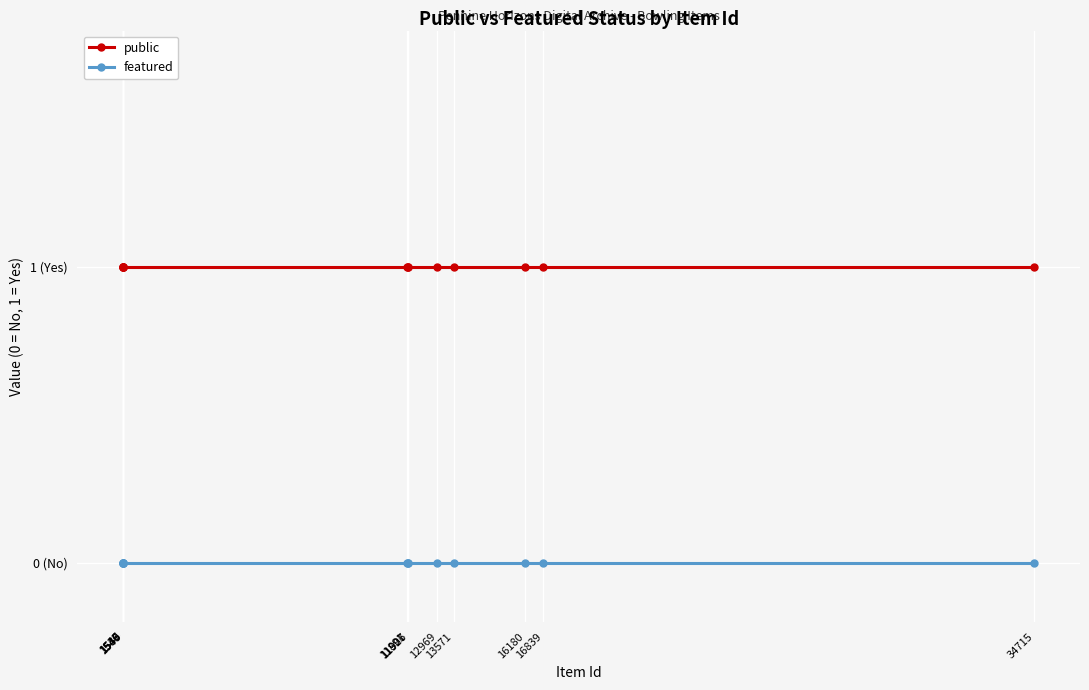

Is the value of featured at 1546 greater than the value of public at 11891?

No